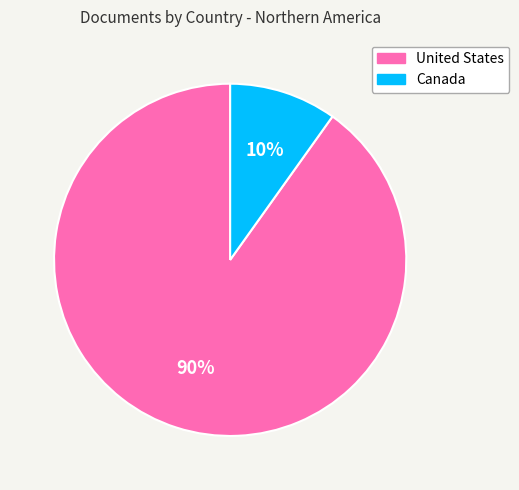

Does Canada account for over 50% of the chart?

No